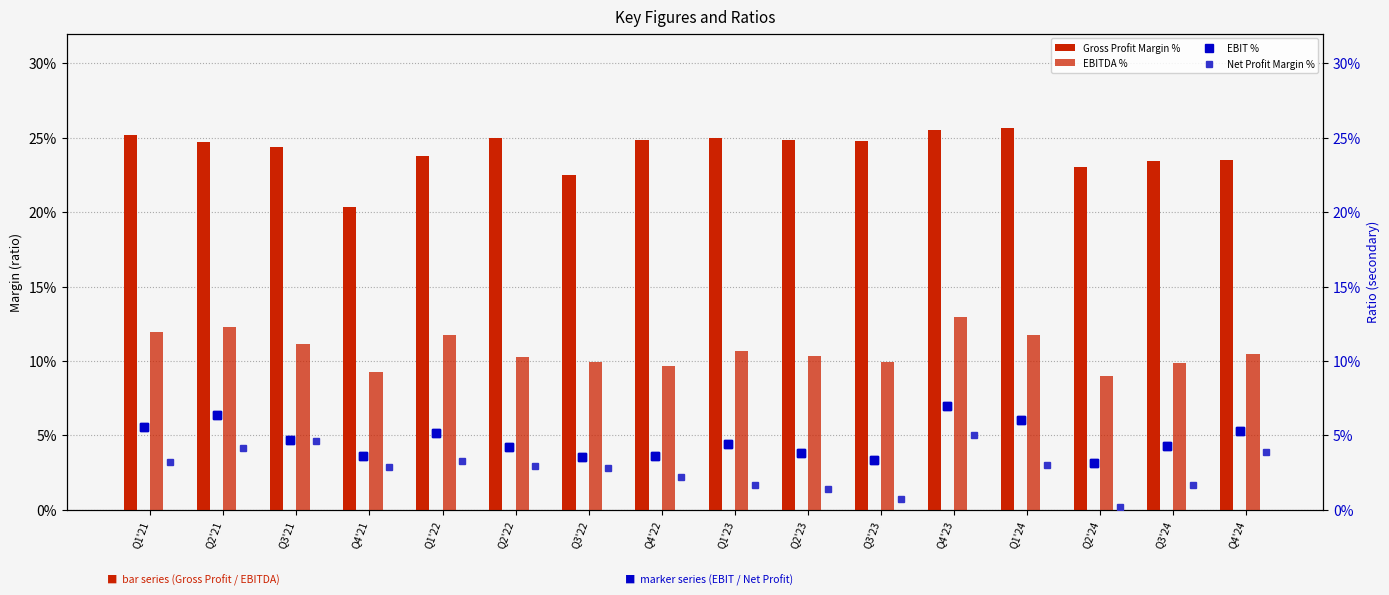

Does the chart contain stacked bars?

No